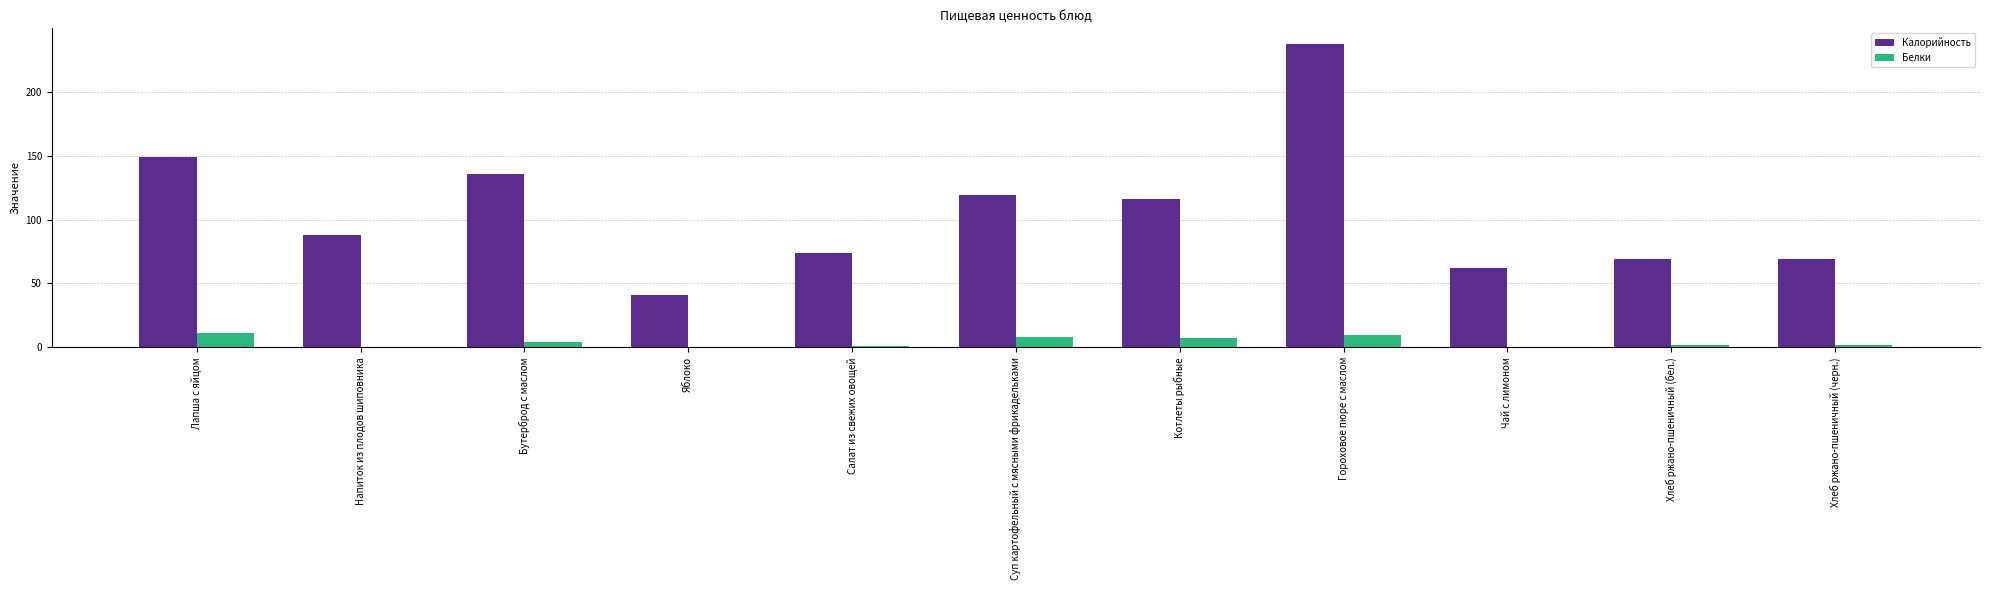

What is the maximum value for Белки?

11.0